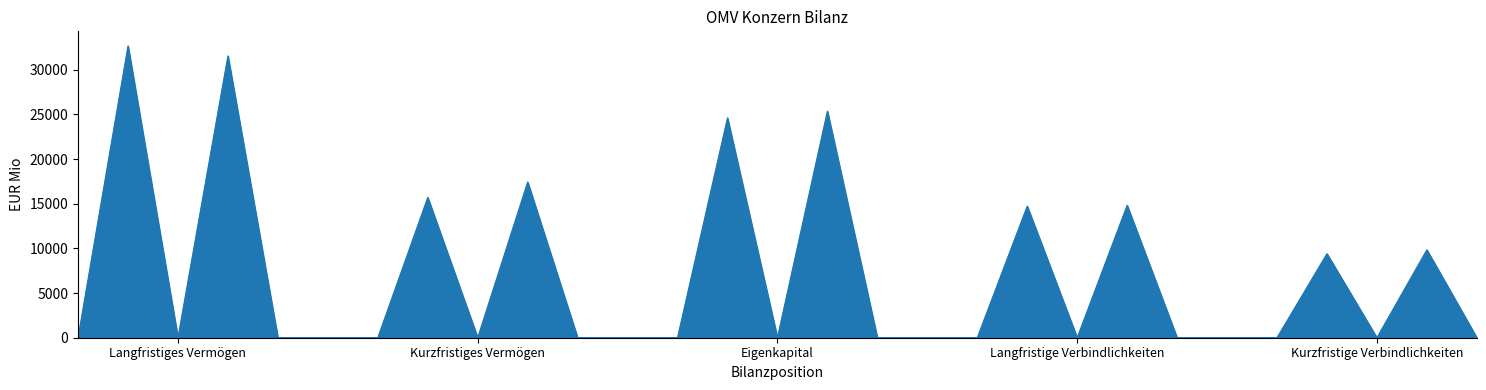

What is the maximum value shown in the chart?

32679